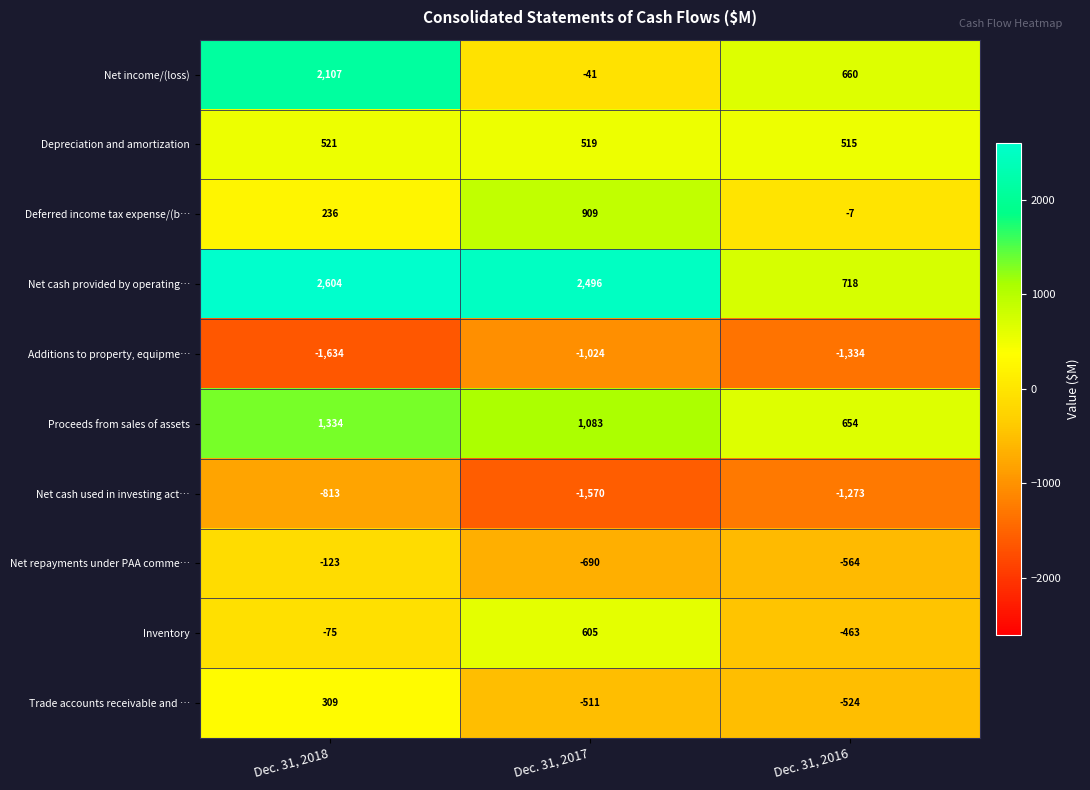

Is it true that Trade accounts receivable and … equals -511 at Dec. 31, 2017?

True